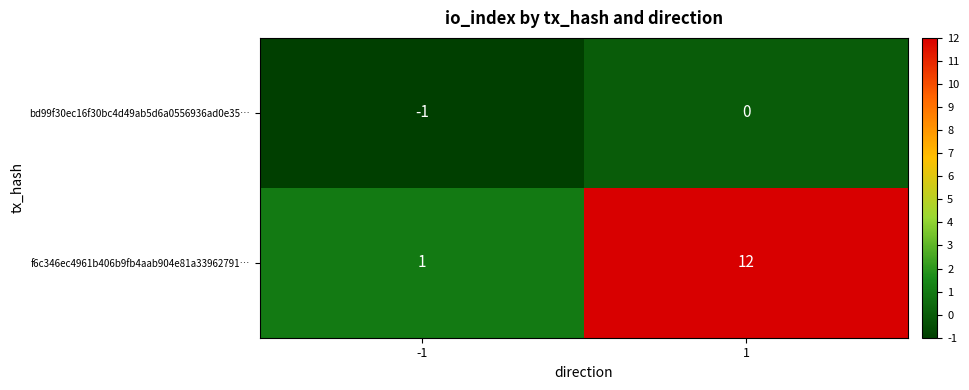

Reading right to left, transcribe all the data shown in this chart.

bd99f30ec16f30bc4d49ab5d6a0556936ad0e35…: 1=0	-1=-1
f6c346ec4961b406b9fb4aab904e81a33962791…: 1=12	-1=1